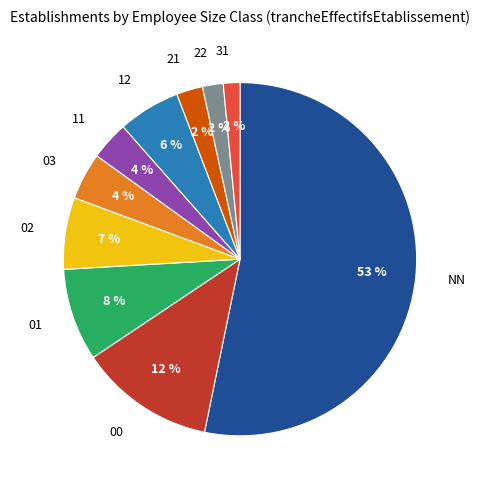

Combined, do 12 and 00 account for over 50%?

No